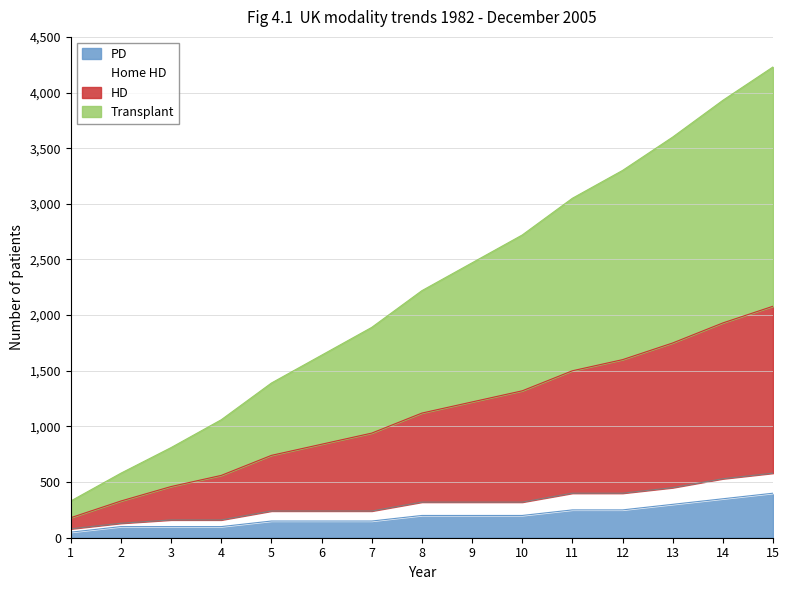

What is the total value across all series at 14?

3930